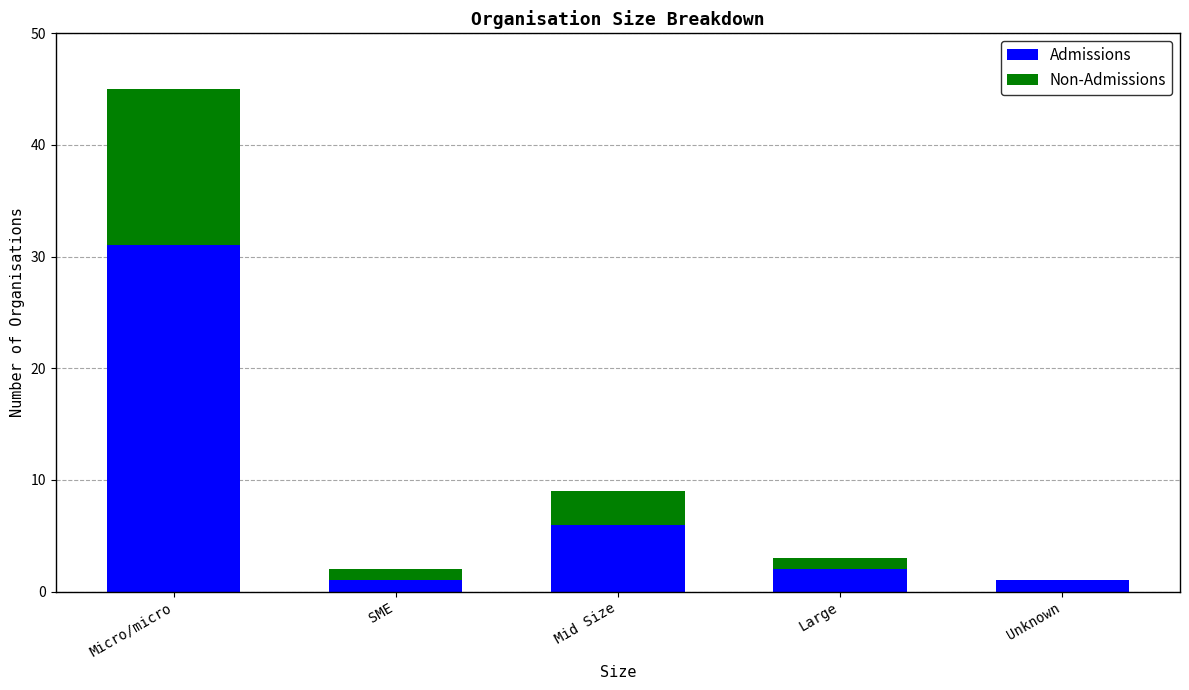

What is the total value across all series at Micro/micro?

45